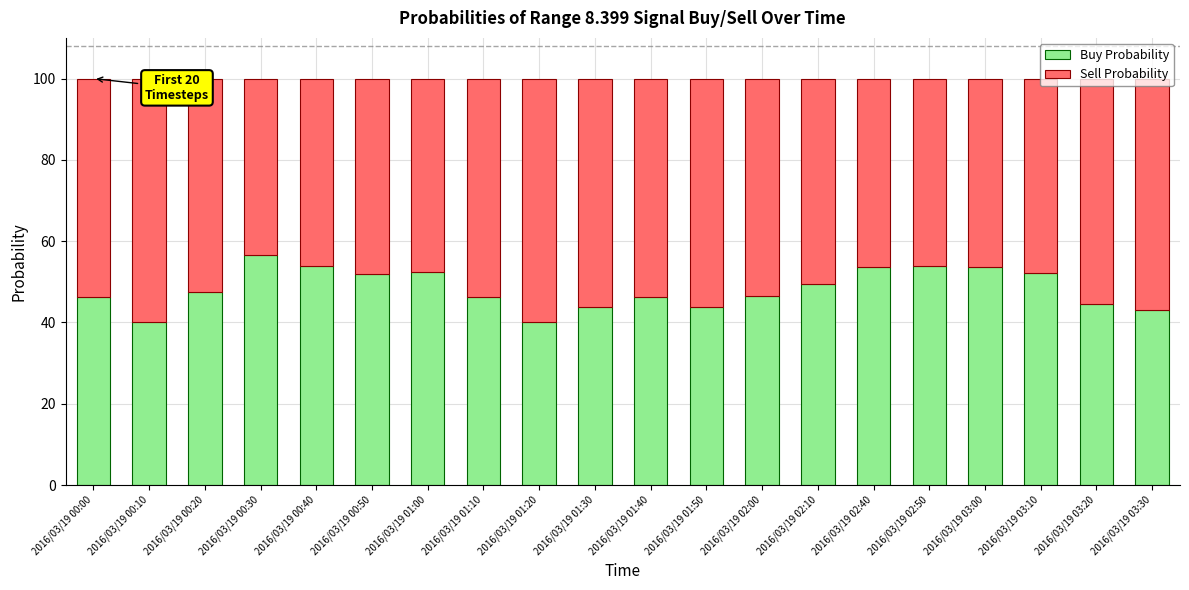

The value of Buy Probability at 2016/03/19 00:40 is 31.0. True or false?

False